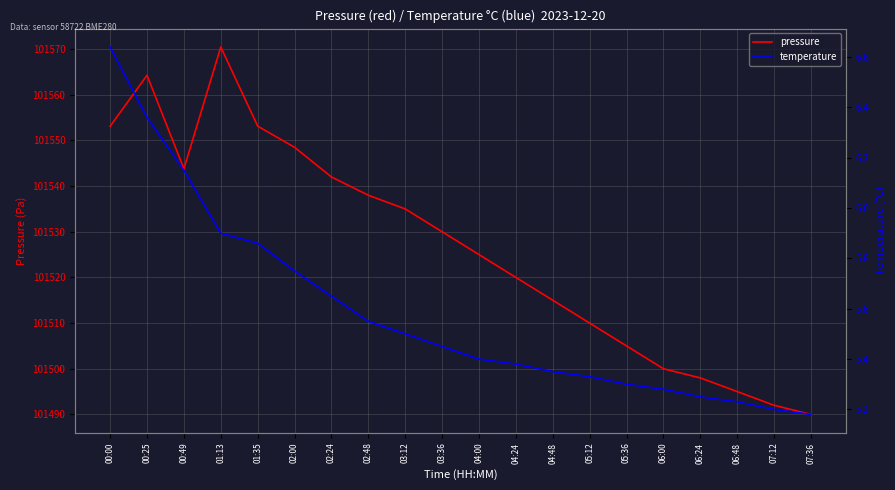

What is the greatest value displayed?

101570.5